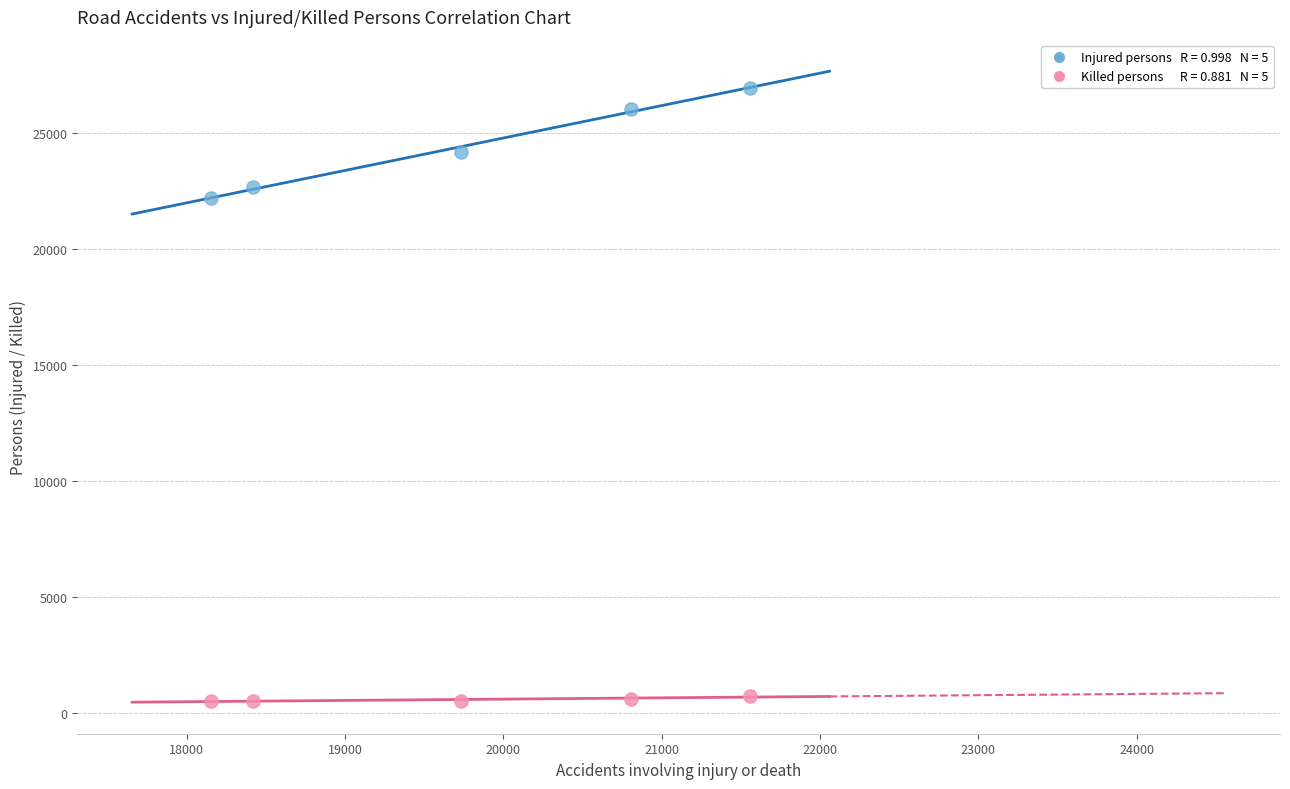

Across all data points, what is the average X value?

19735